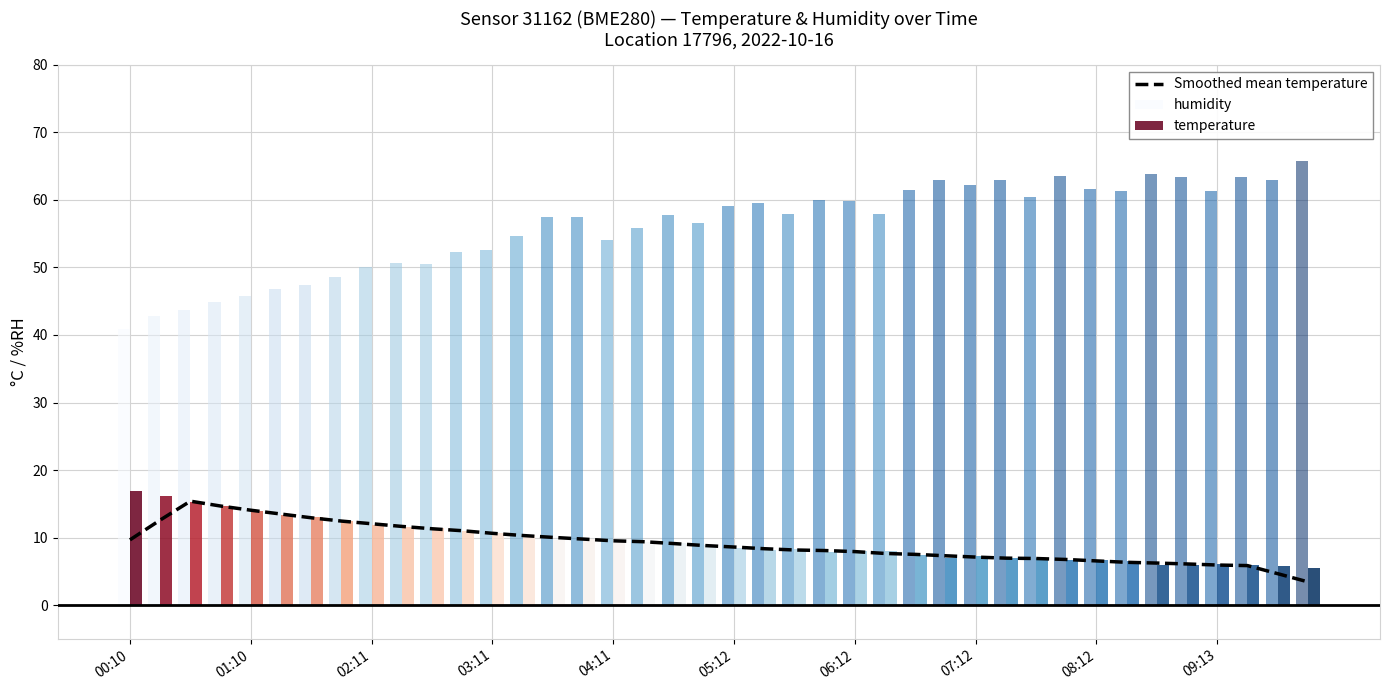

Read the temperature value at 00:10.

16.9